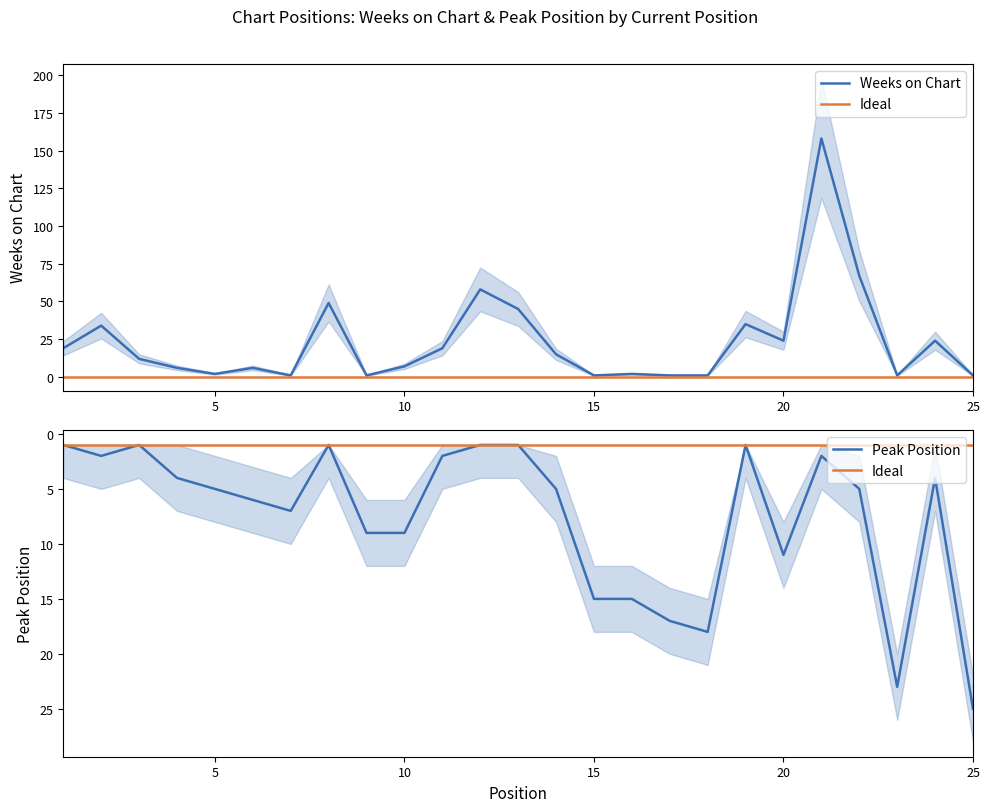

What is the minimum value for Peak Position?

1